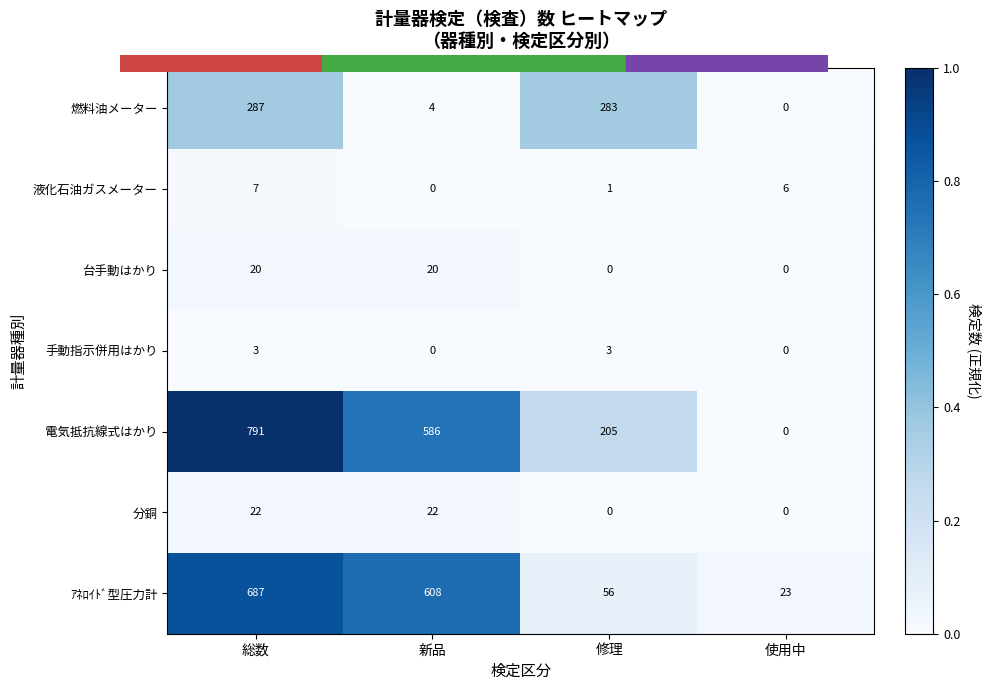

Reading left to right, what are all the values shown in this chart?

燃料油メーター: 総数=287	新品=4	修理=283	使用中=0
液化石油ガスメーター: 総数=7	新品=0	修理=1	使用中=6
台手動はかり: 総数=20	新品=20	修理=0	使用中=0
手動指示併用はかり: 総数=3	新品=0	修理=3	使用中=0
電気抵抗線式はかり: 総数=791	新品=586	修理=205	使用中=0
分銅: 総数=22	新品=22	修理=0	使用中=0
ｱﾈﾛｲﾄﾞ型圧力計: 総数=687	新品=608	修理=56	使用中=23